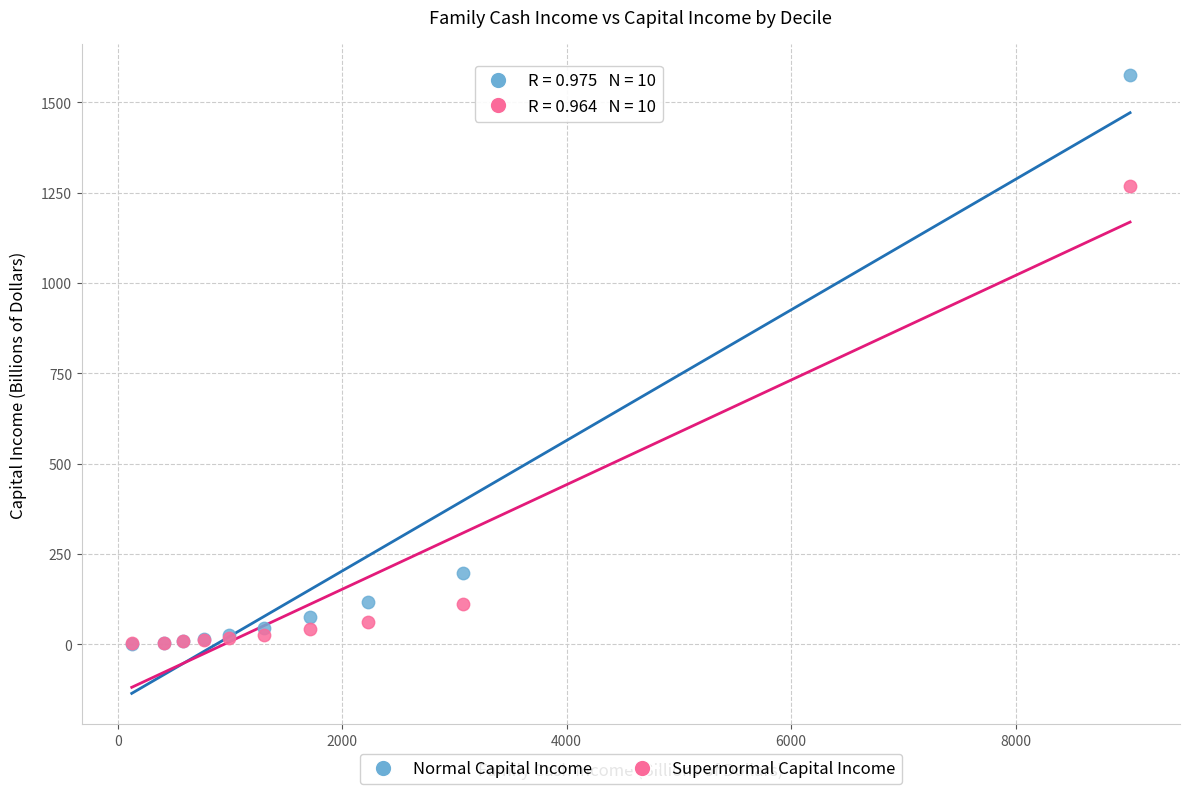

Across all series, what Y value is closest to 788?

1270.0